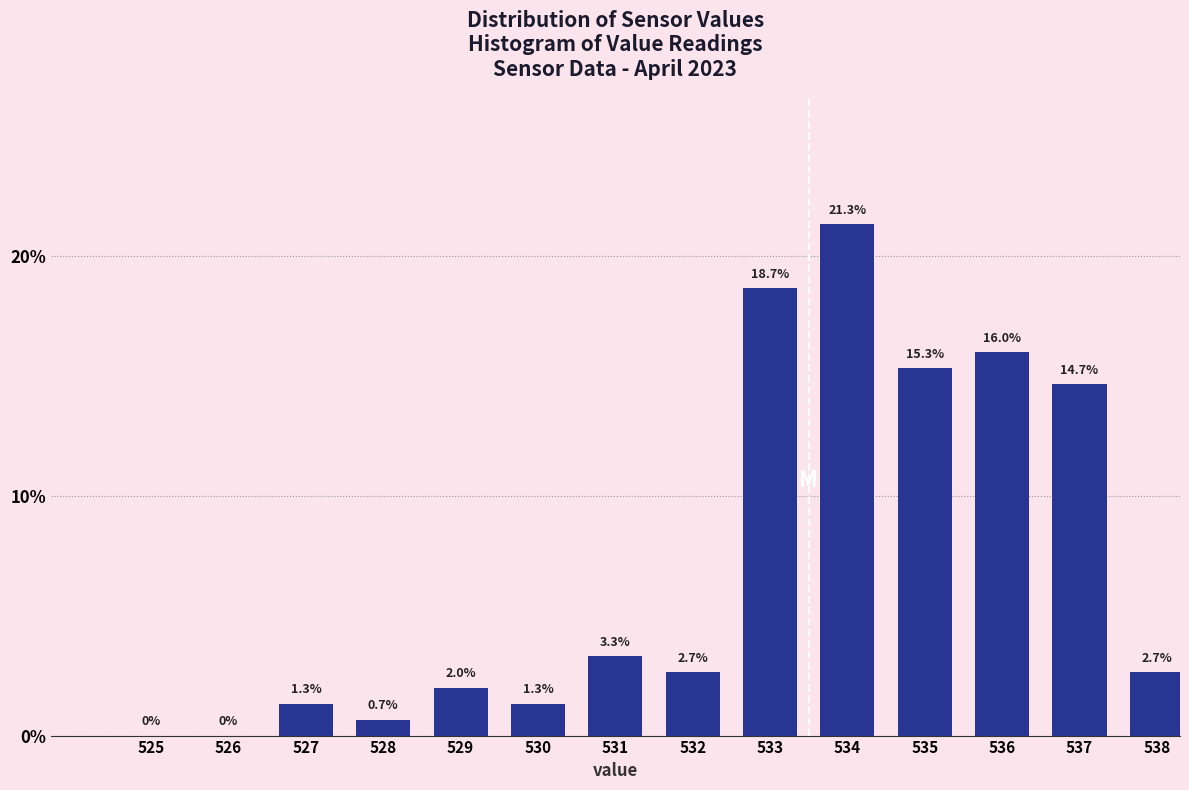

Reading right to left, what are all the values shown in this chart?

538=2.7	537=14.7	536=16.0	535=15.3	534=21.3	533=18.7	532=2.7	531=3.3	530=1.3	529=2.0	528=0.7	527=1.3	526=0.0	525=0.0